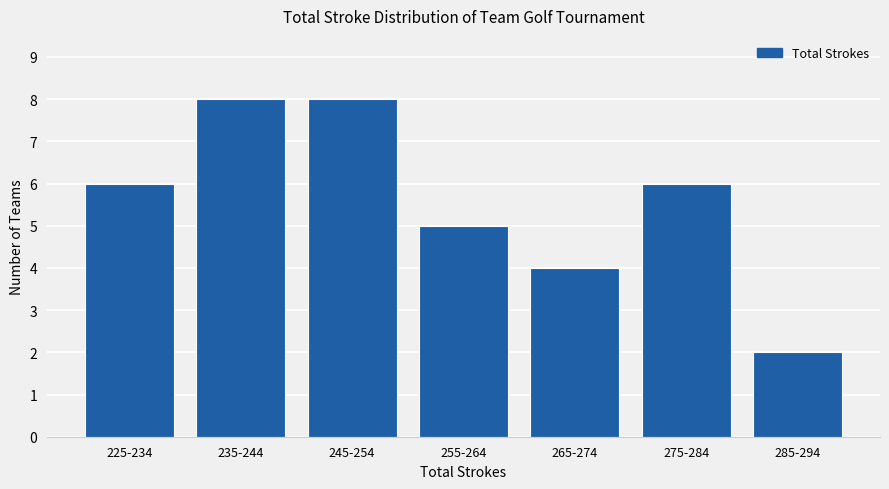

Reading right to left, what are all the values shown in this chart?

285-294=2	275-284=6	265-274=4	255-264=5	245-254=8	235-244=8	225-234=6